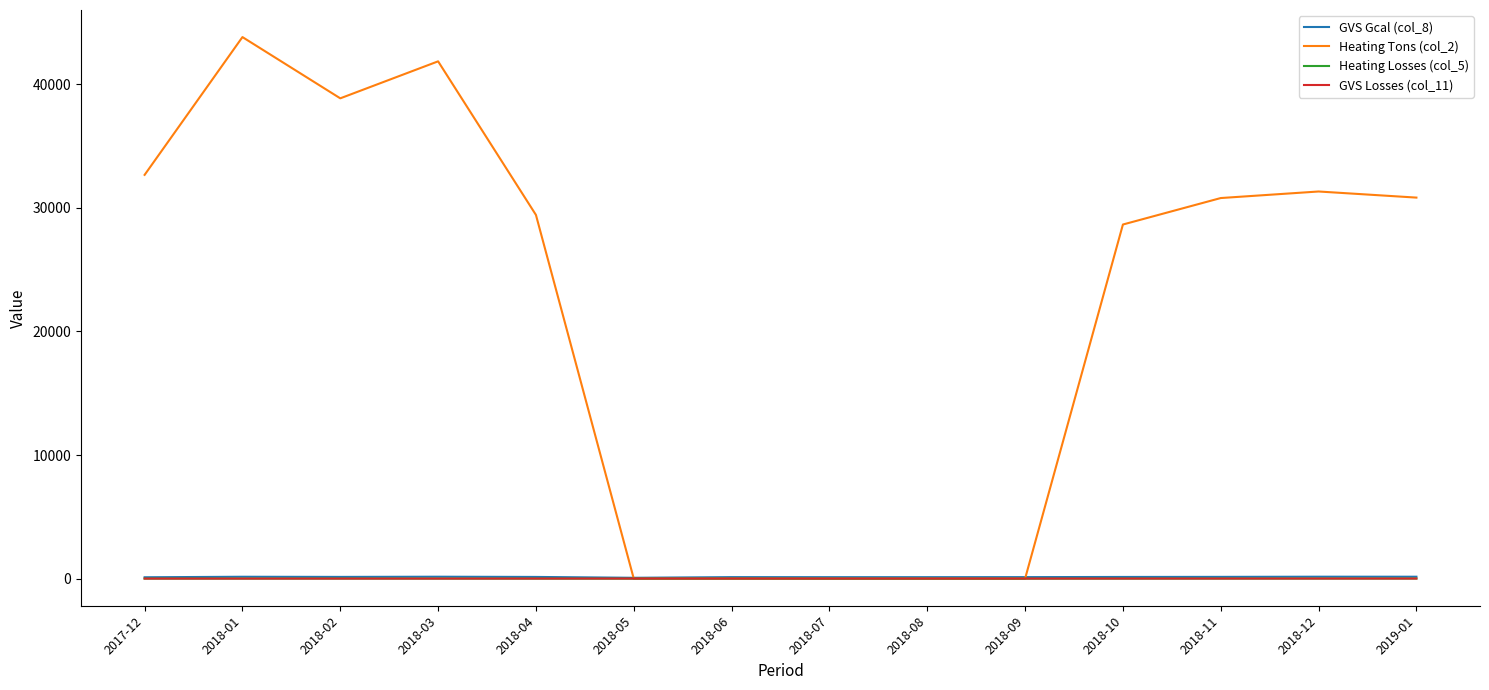

What position from the left is 2018-02?

3